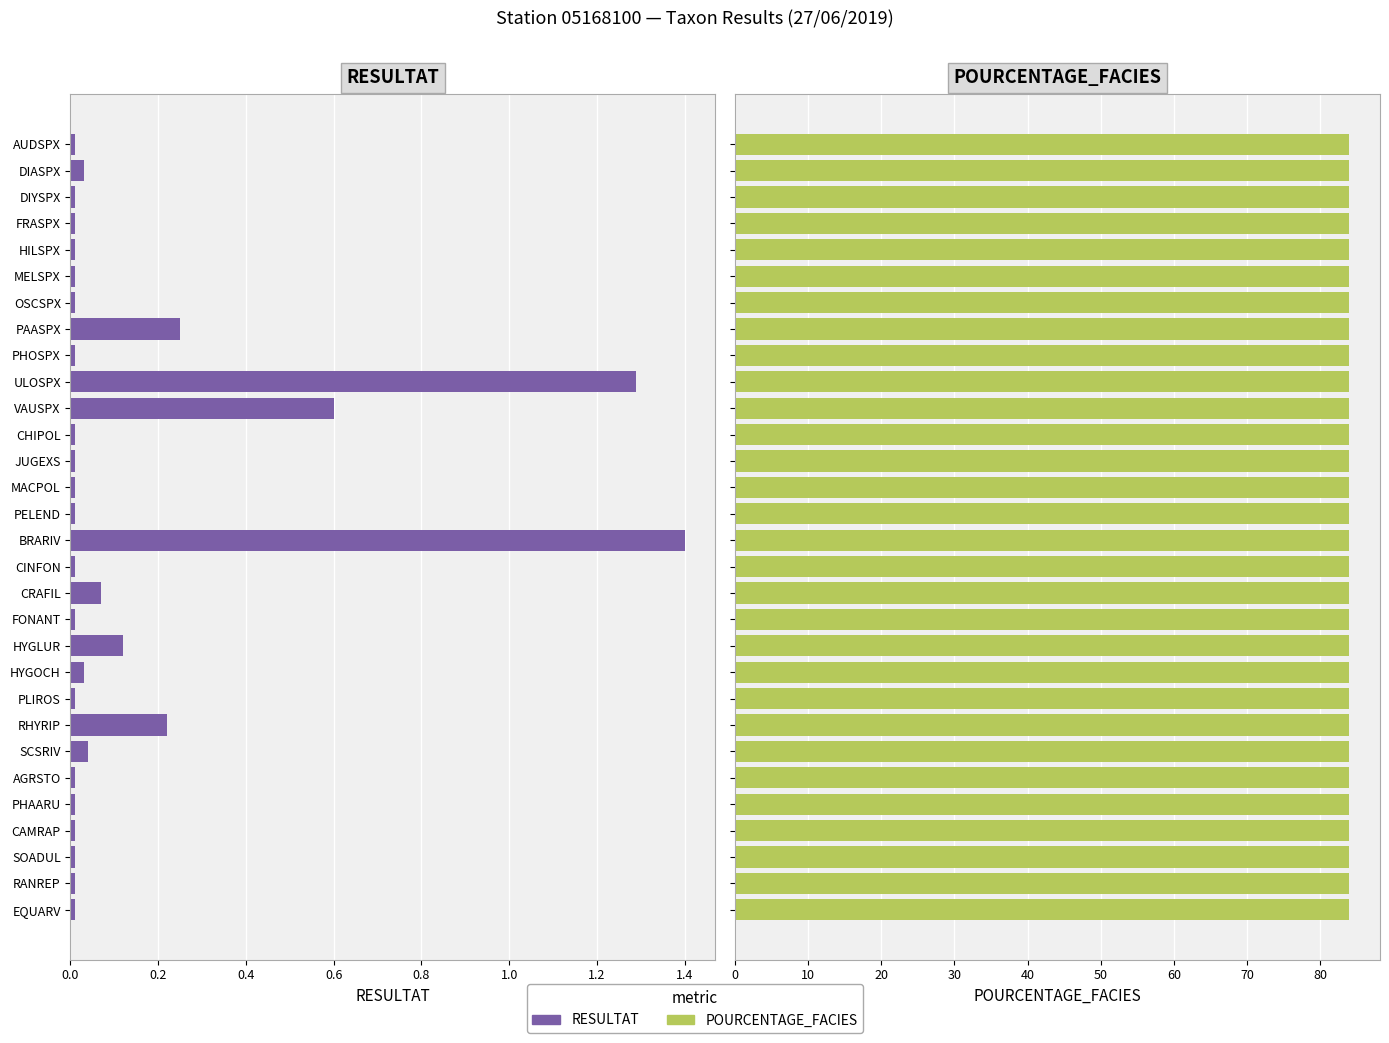

Count the number of categories in the chart.

30